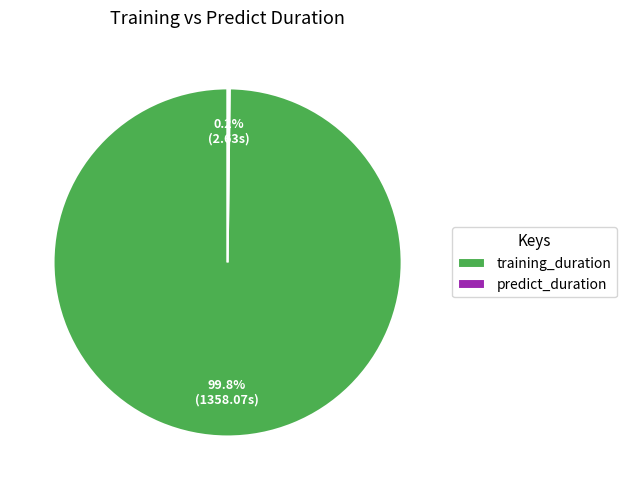

The training_duration slice represents 91% of the pie. True or false?

False